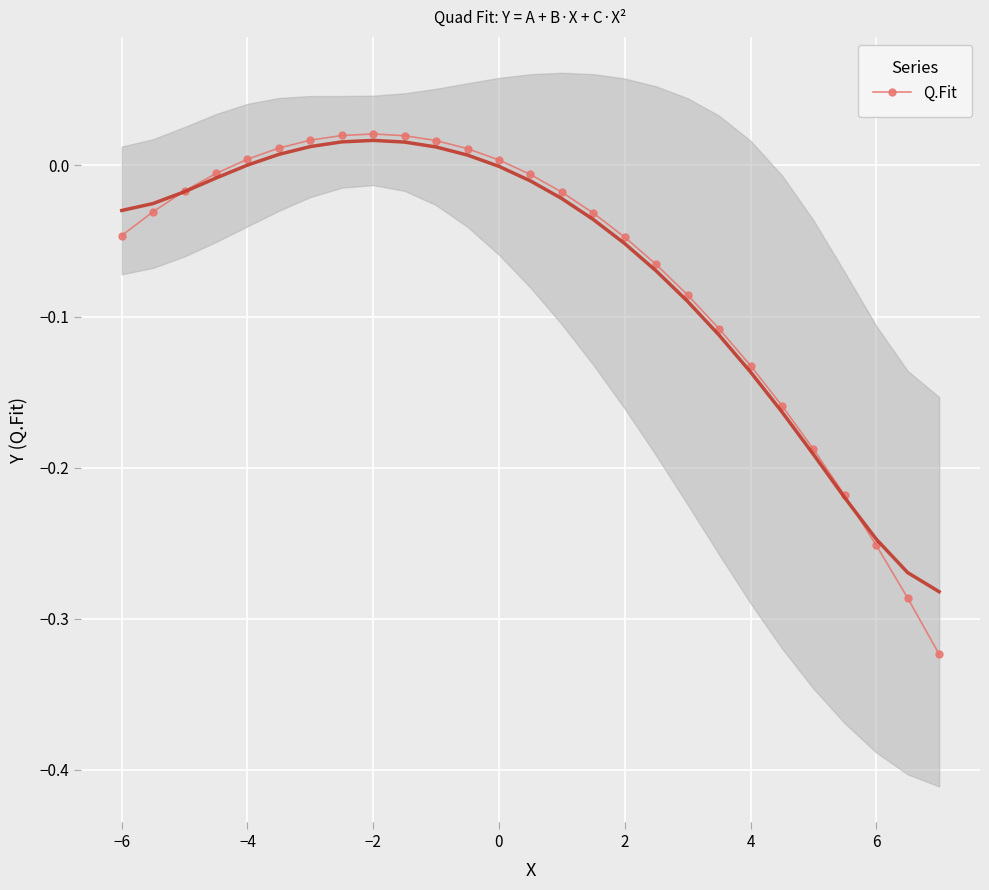

The value of Q.Fit at −4 is 0.0. True or false?

True